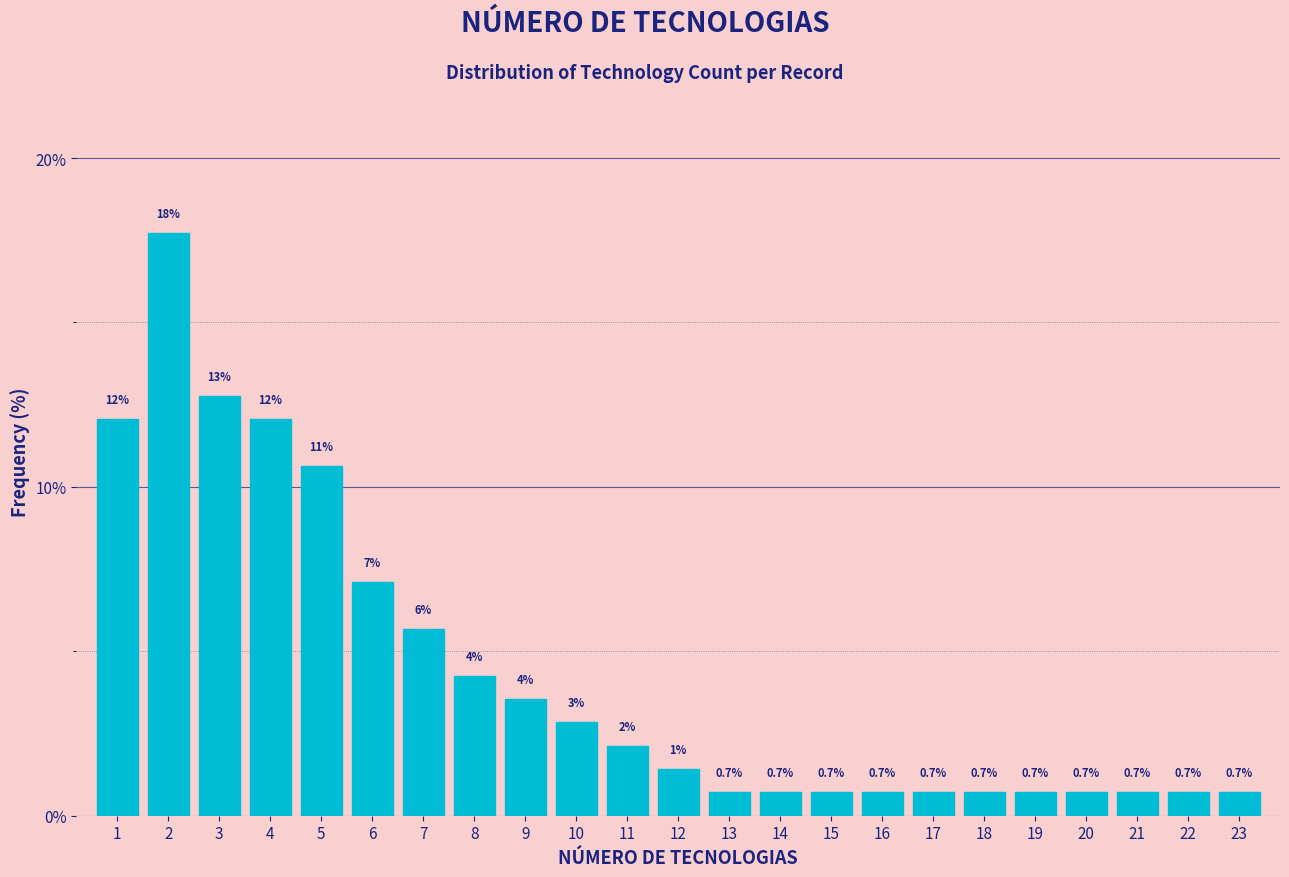

True or false: the data shows 1.8 at 7.

False